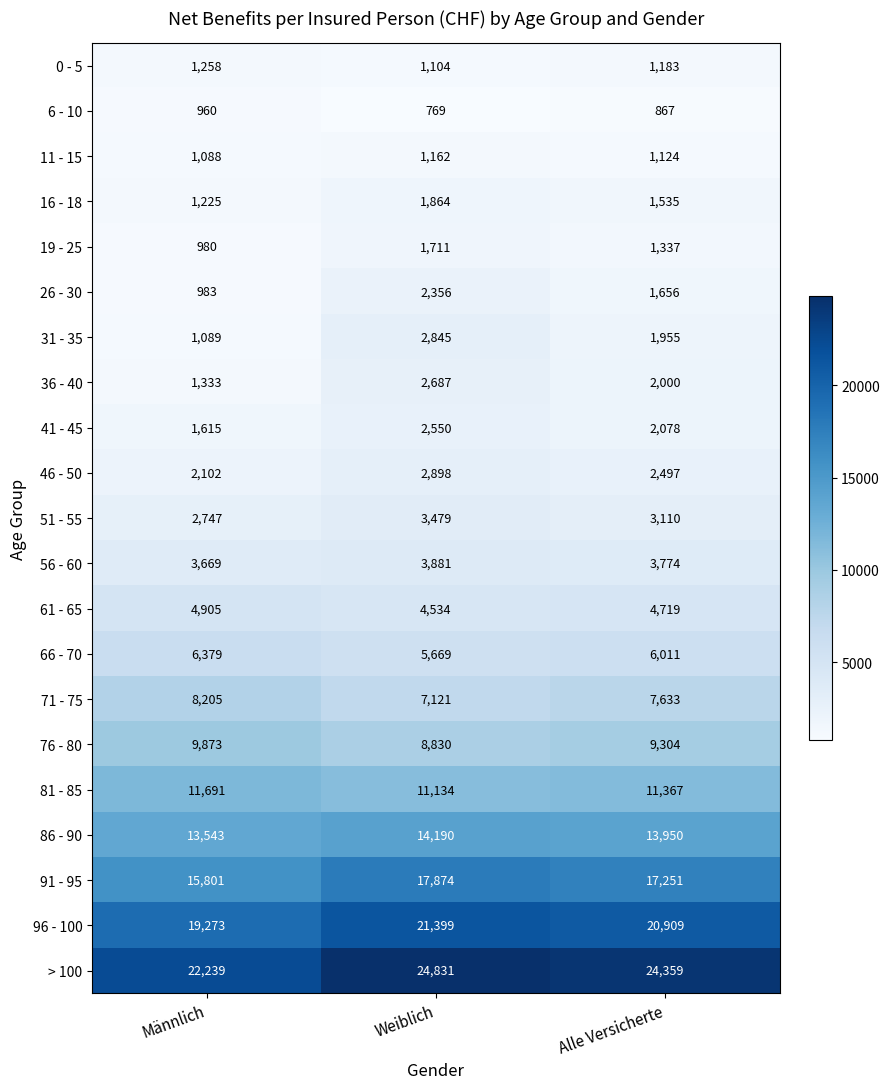

Which series changed the most between Männlich and Alle Versicherte?

> 100